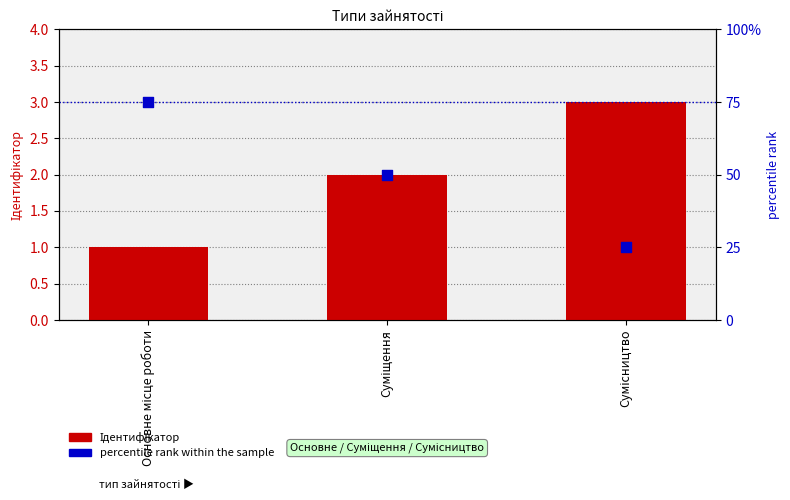

At which category is the sum across all series the highest?

Основне місце роботи